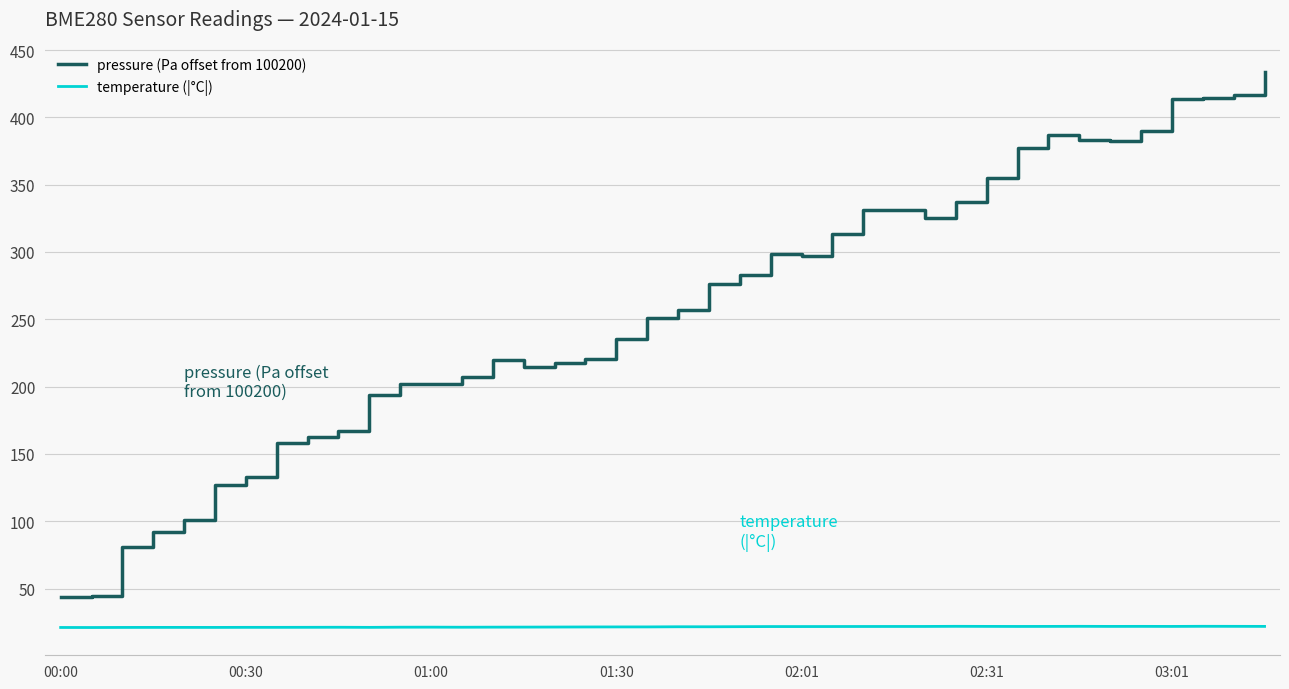

Rank the series by their maximum value, from highest to lowest.

pressure (Pa offset from 100200), temperature (|°C|)